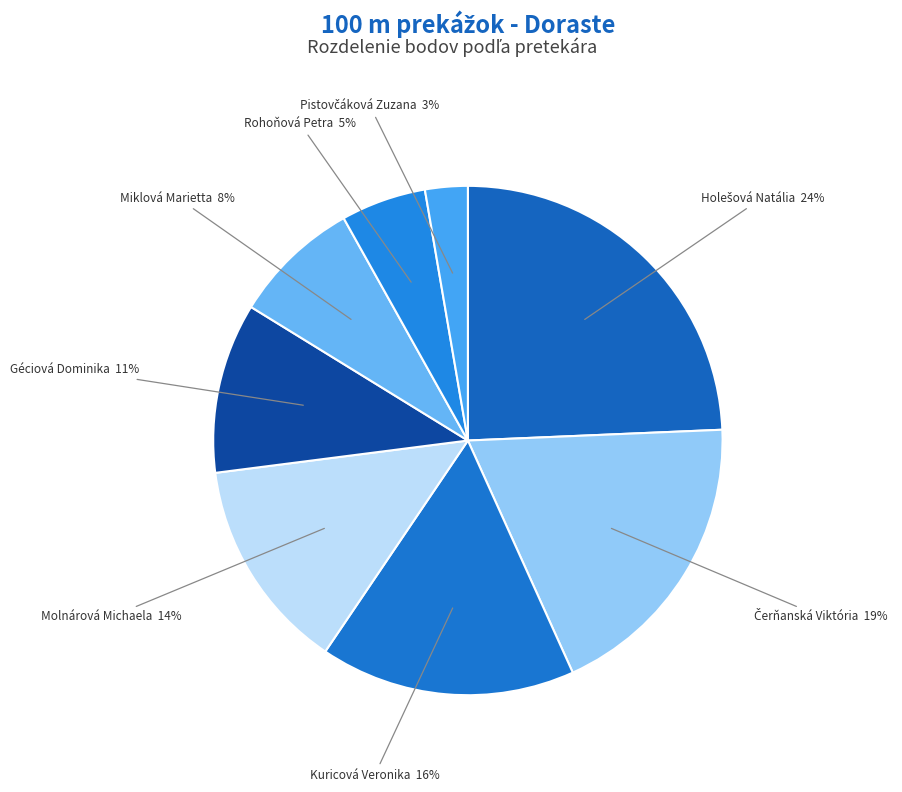

Which slice is the largest?

Holešová Natália